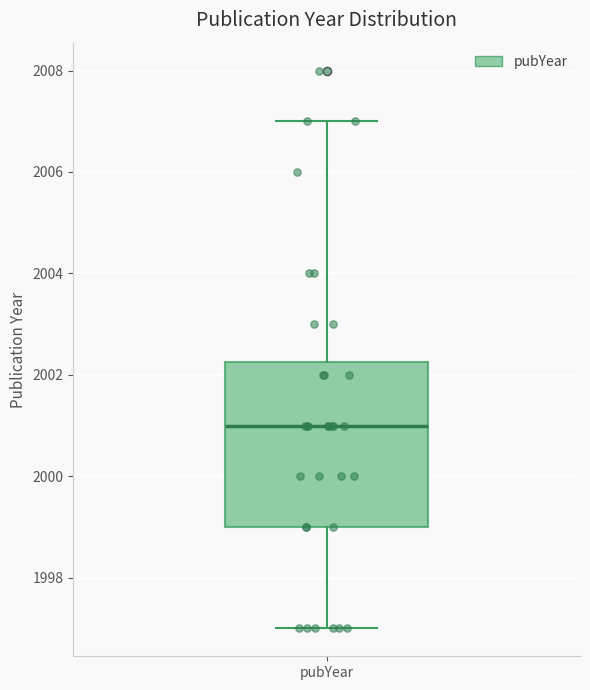

Where does the lower whisker of the box for pubYear end on the y-axis? The values are not printed on the chart, so give them approximately, as read against the axis.

1997.0